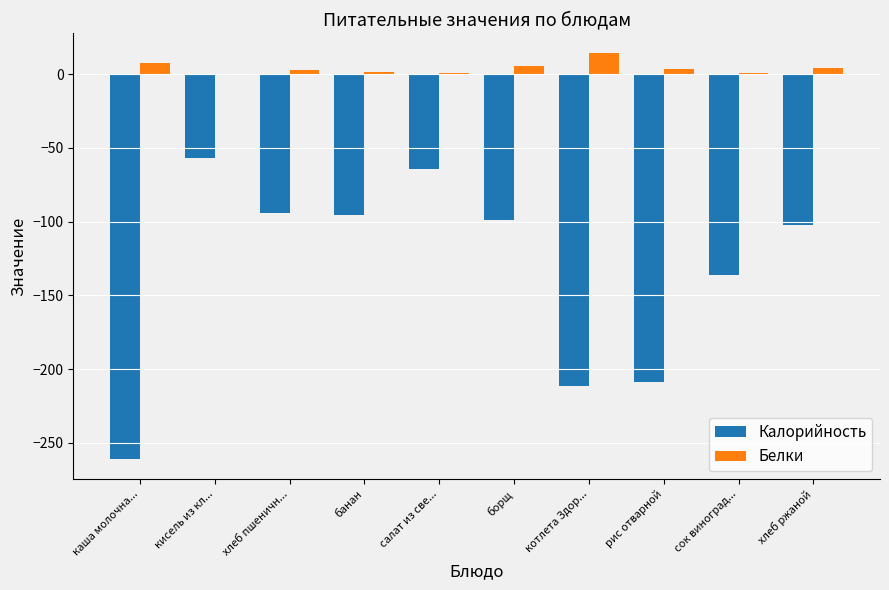

What is the spread (max minus min) of values at борщ?

104.6